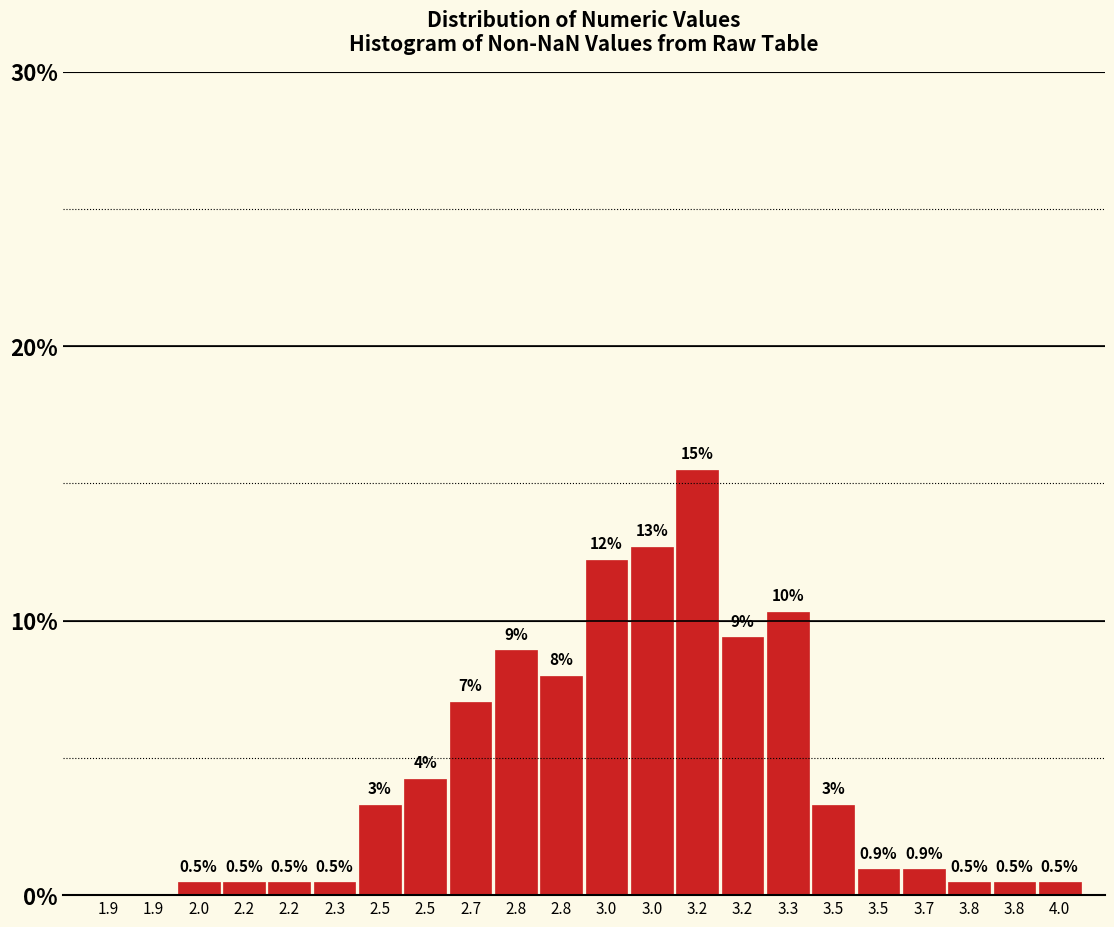

How many positive values are there?

20